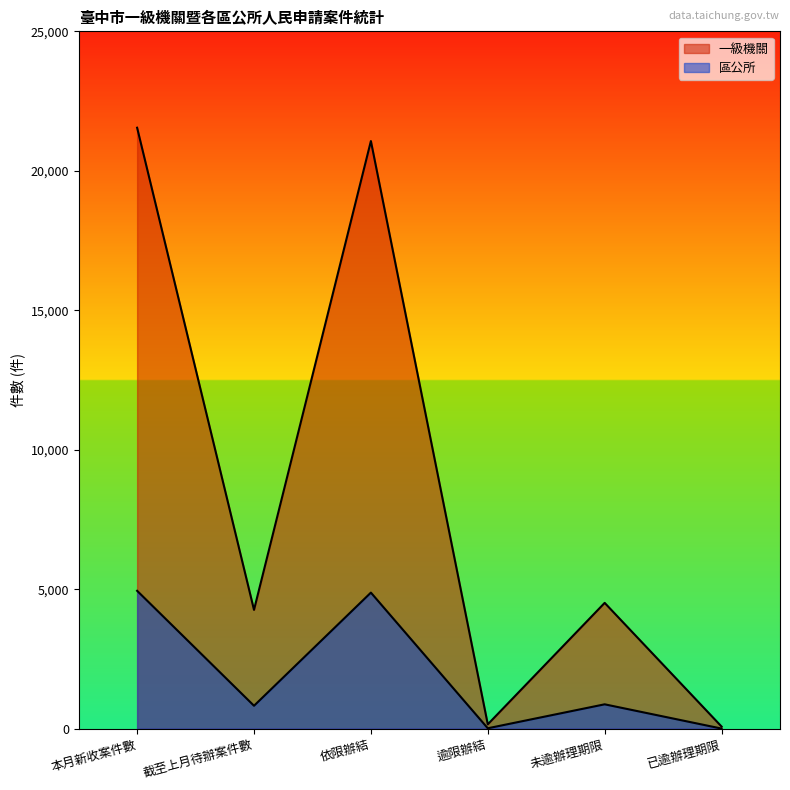

What is the difference between the maximum and minimum values in the 區公所 series?

4940